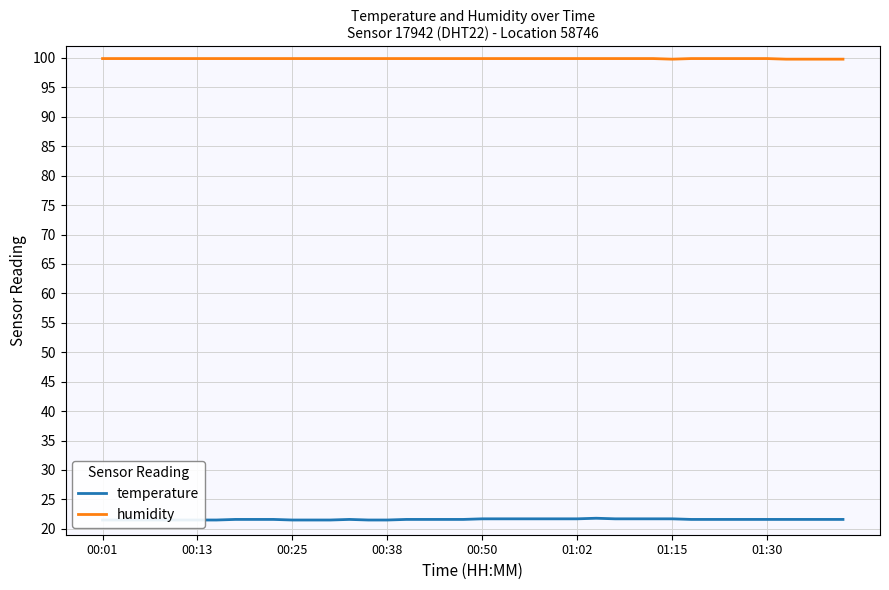

Is it true that humidity equals 150.6 at 00:25?

False